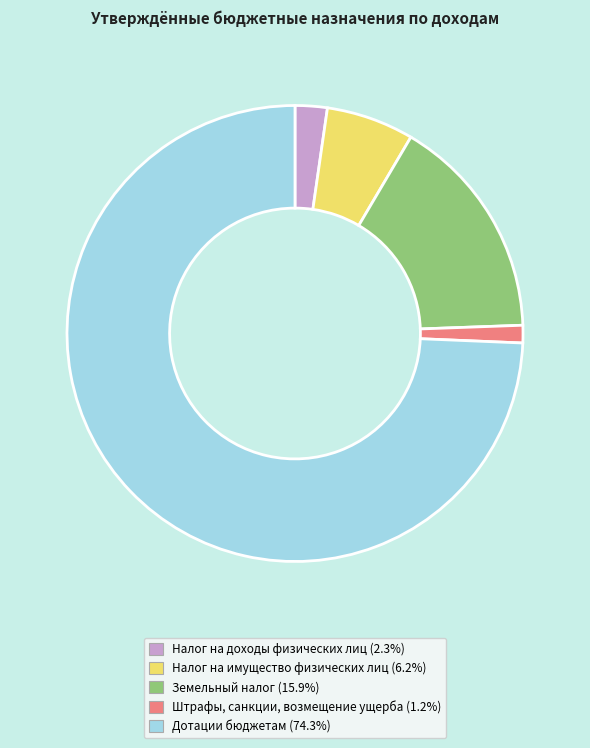

Which category has the smallest portion of the pie?

Штрафы, санкции, возмещение ущерба